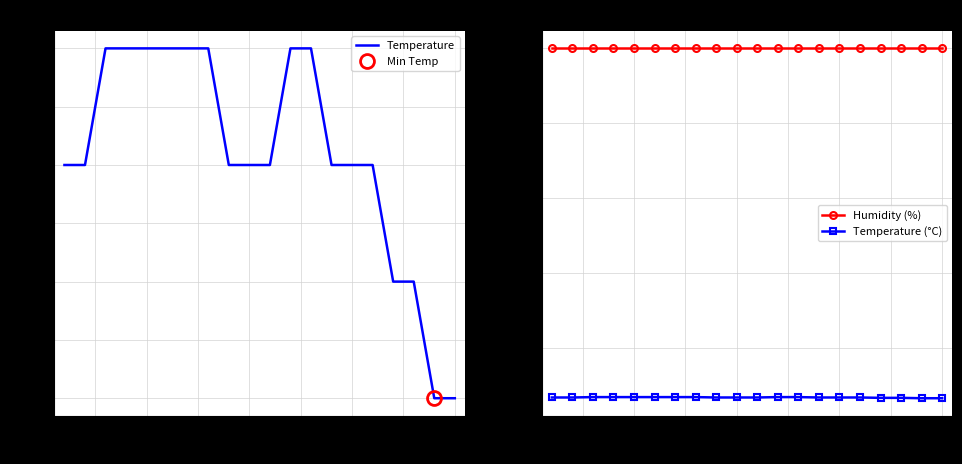

List the series in order of their peak value, highest first.

Humidity (%), Temperature, Temperature (°C)